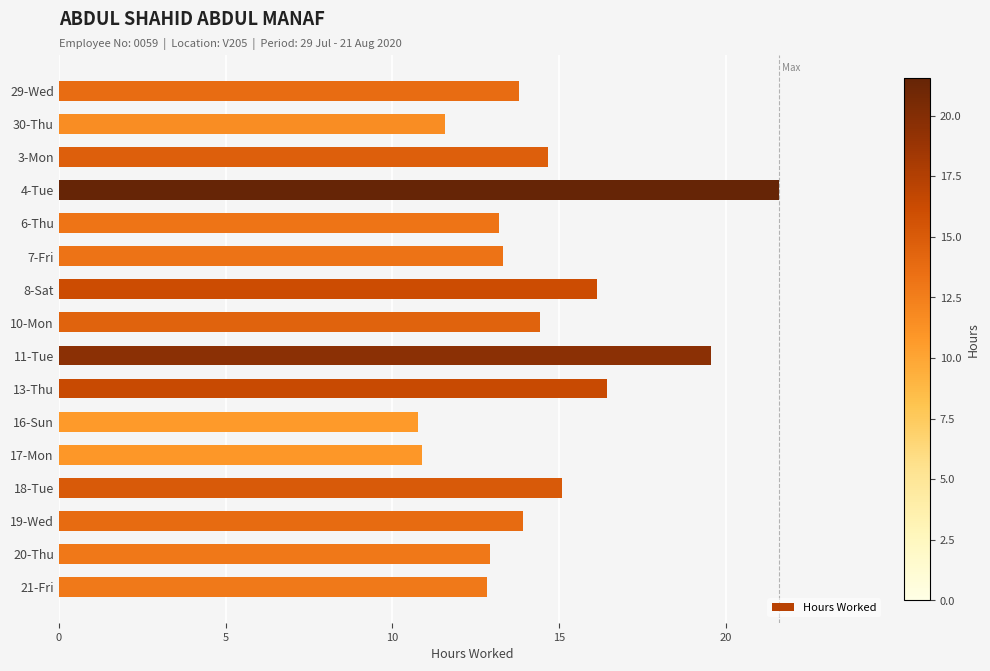

Is it true that the value at 8-Sat is 23.5?

False